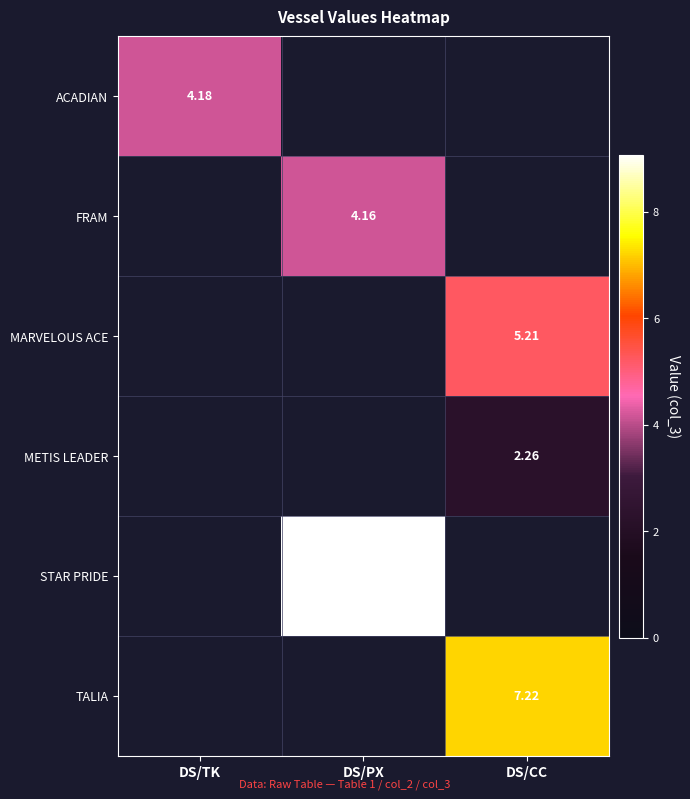

What is the minimum value shown in the chart?

2.3